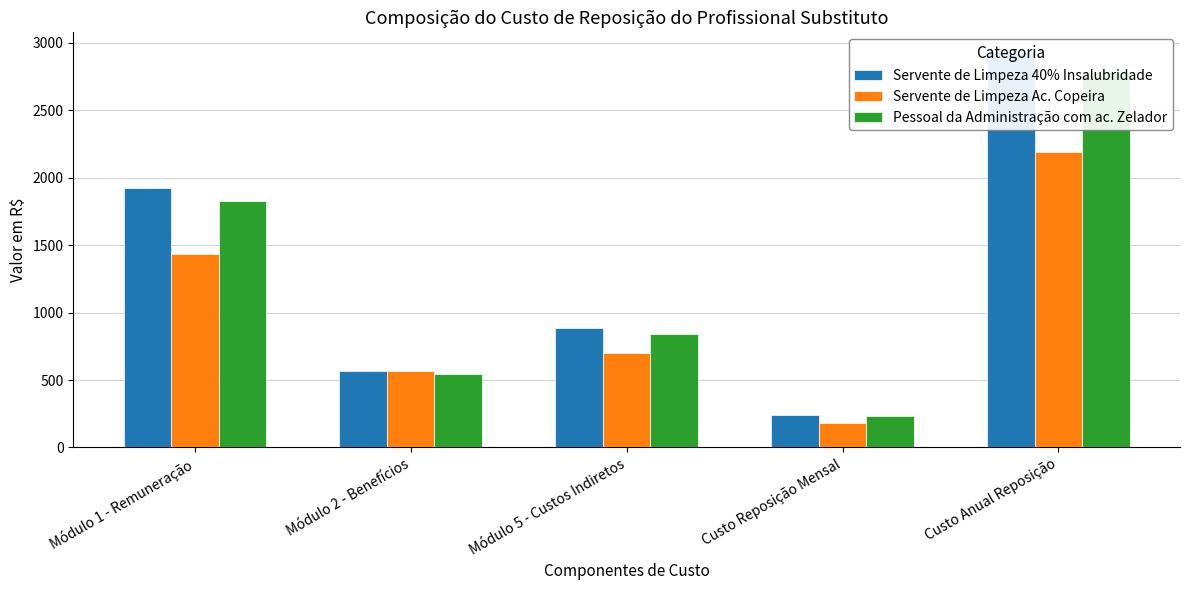

Reading left to right, list all the values displayed in this chart.

Servente de Limpeza 40% Insalubridade: Módulo 1 - Remuneração=1922.2	Módulo 2 - Benefícios=565.6	Módulo 5 - Custos Indiretos=886.4	Custo Reposição Mensal=244.3	Custo Anual Reposição=2931.2
Servente de Limpeza Ac. Copeira: Módulo 1 - Remuneração=1436.1	Módulo 2 - Benefícios=565.6	Módulo 5 - Custos Indiretos=698.5	Custo Reposição Mensal=182.5	Custo Anual Reposição=2189.9
Pessoal da Administração com ac. Zelador: Módulo 1 - Remuneração=1825.2	Módulo 2 - Benefícios=542.9	Módulo 5 - Custos Indiretos=843.2	Custo Reposição Mensal=231.9	Custo Anual Reposição=2783.3